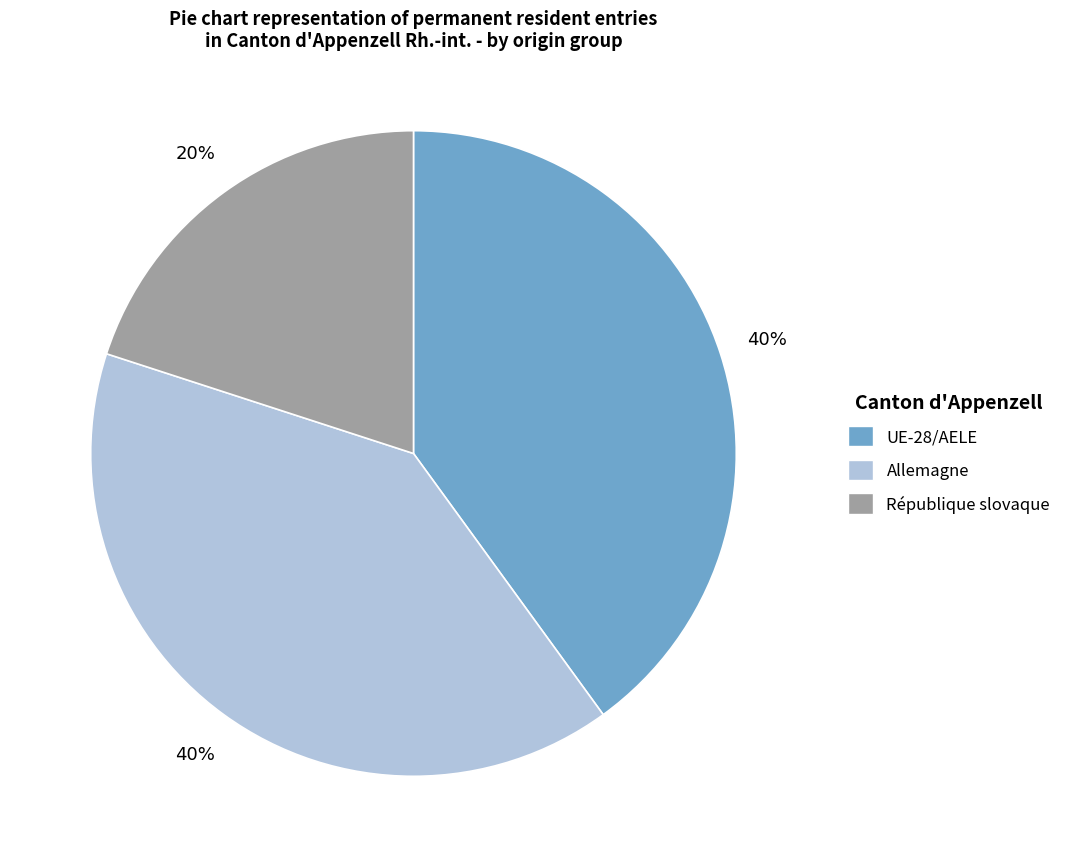

Does any single category account for the majority?

No